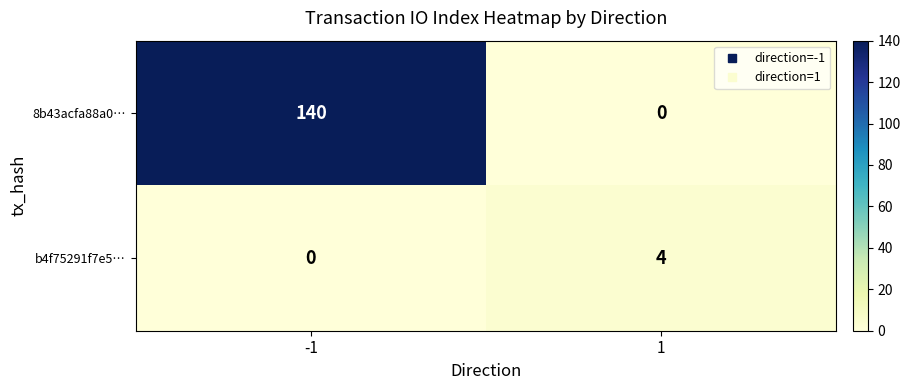

At how many categories does at least one series exceed 91?

1